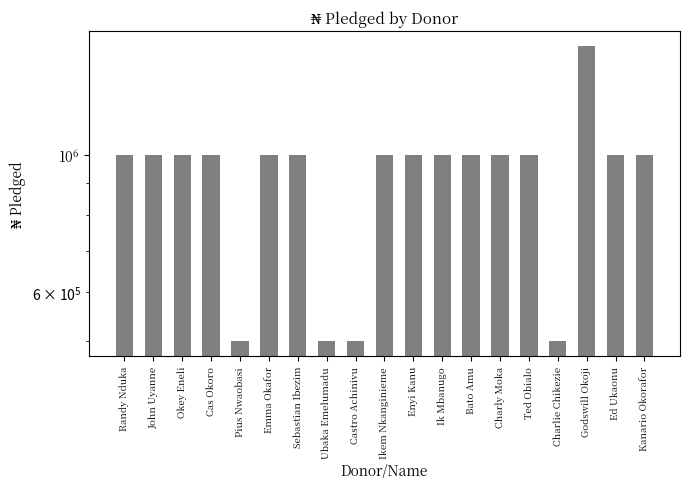

What position from the left is Enyi Kanu?

11